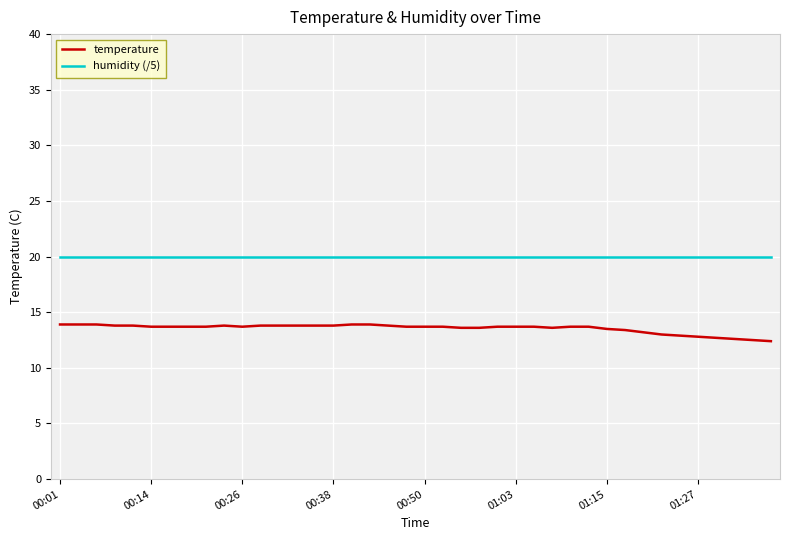

Rank the series by their maximum value, from highest to lowest.

humidity (/5), temperature